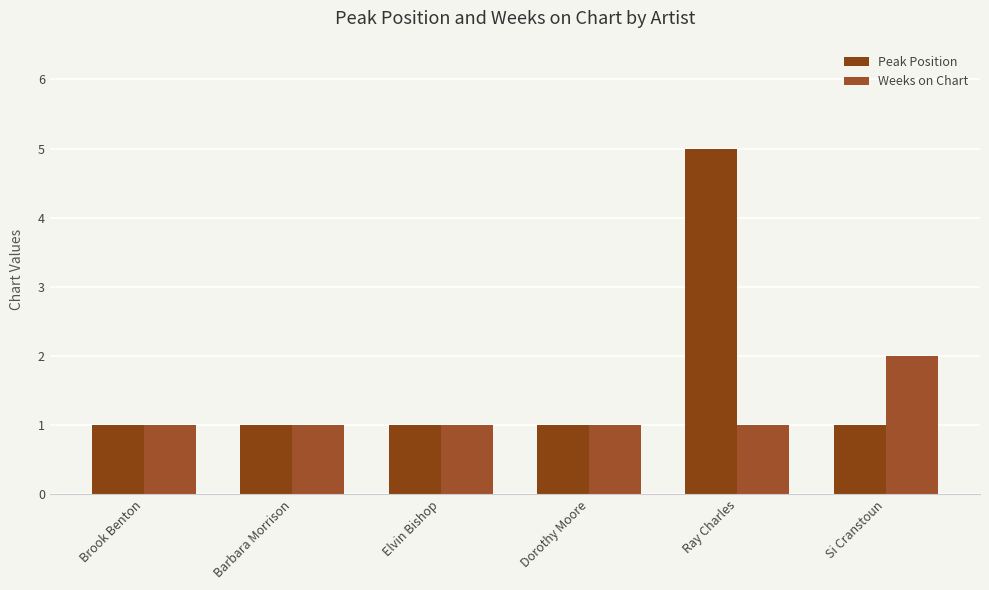

What is the value of the Weeks on Chart bar at the 3rd from the left?

1